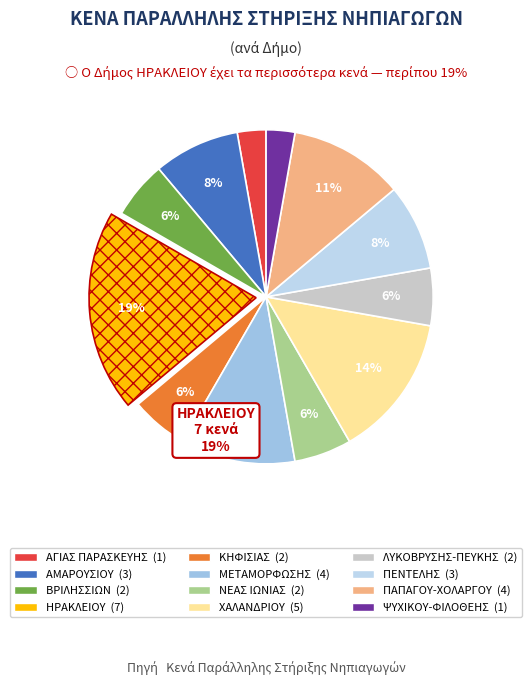

True or false: ΨΥΧΙΚΟΥ-ΦΙΛΟΘΕΗΣ accounts for 1% of the total.

False